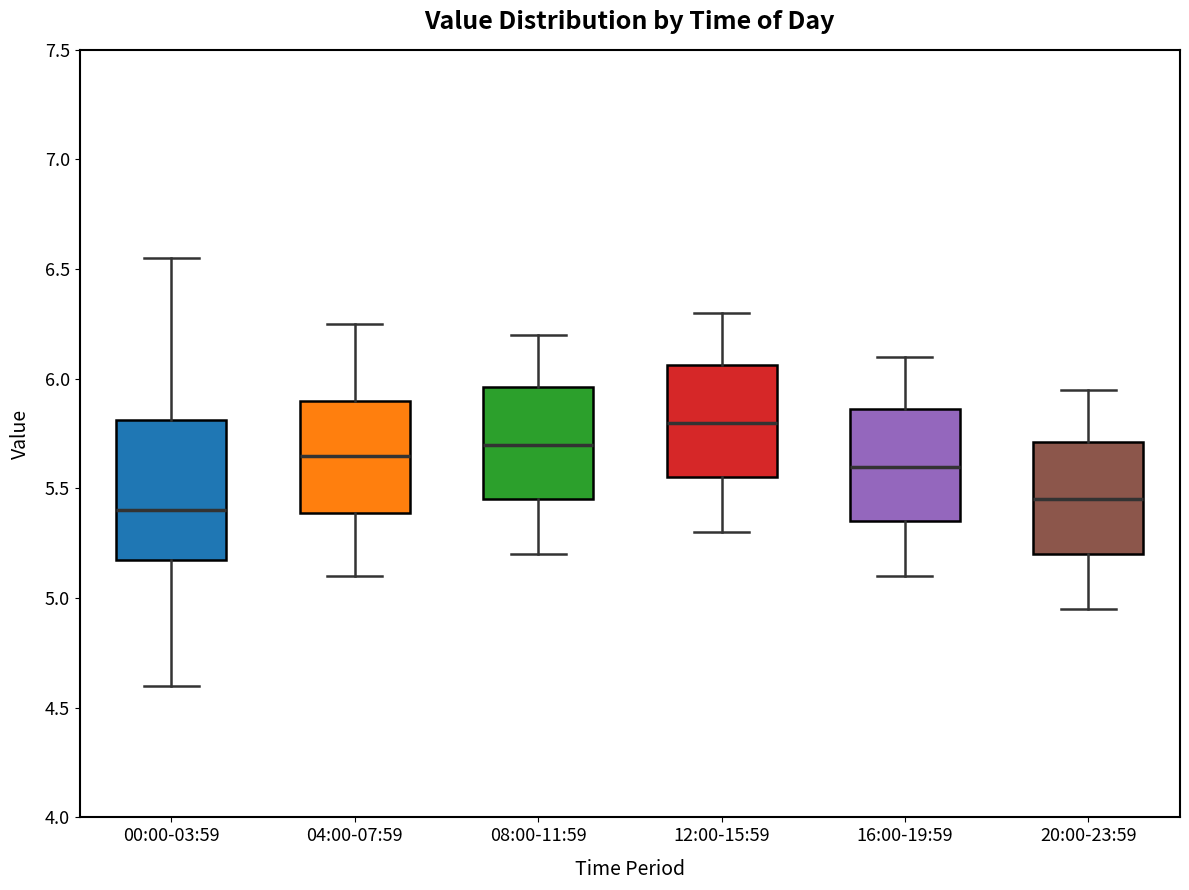

Where does the median line of the box for 12:00-15:59 sit on the y-axis? The values are not printed on the chart, so give them approximately, as read against the axis.

5.80